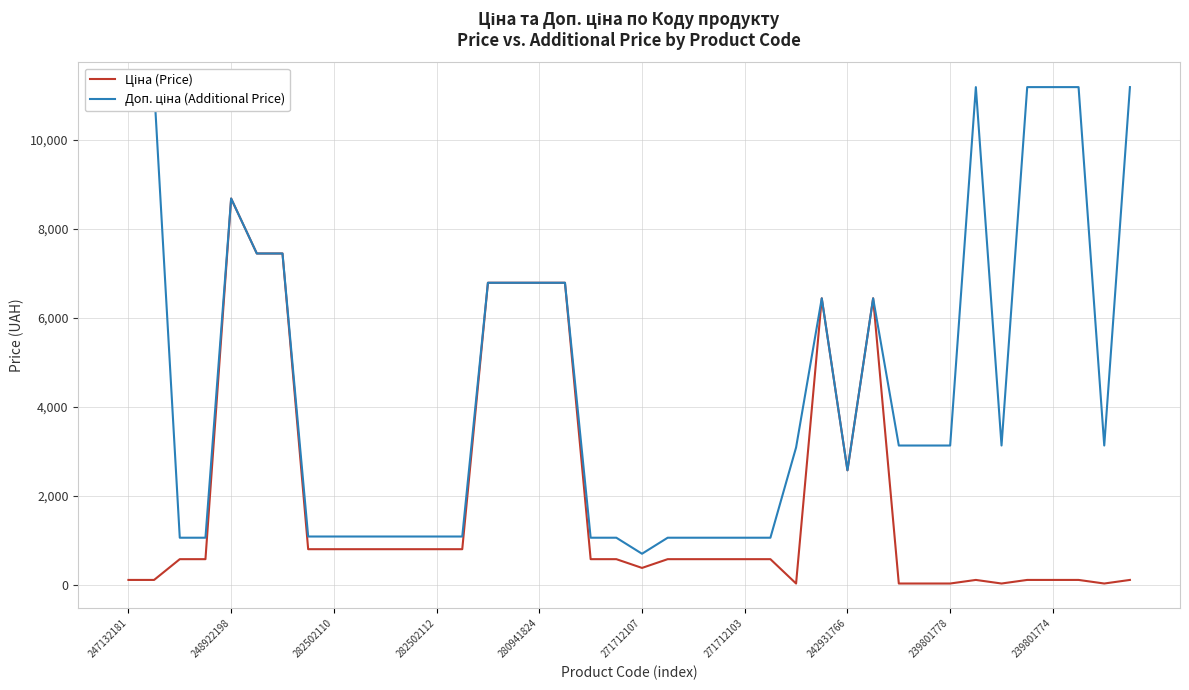

Is it true that Доп. ціна (Additional Price) equals 477.6 at 10?

False